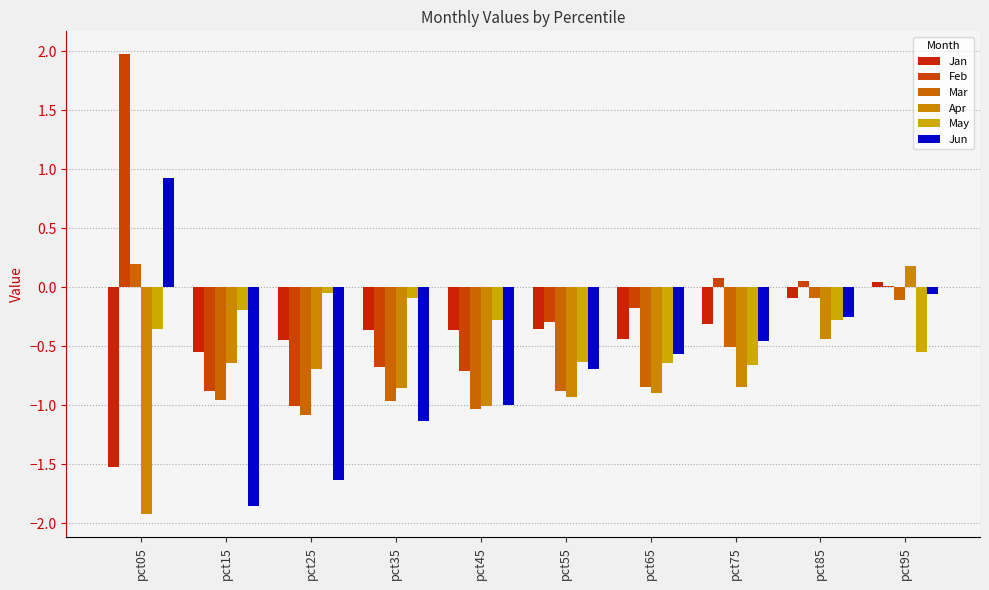

How many values in Jan are above zero?

1